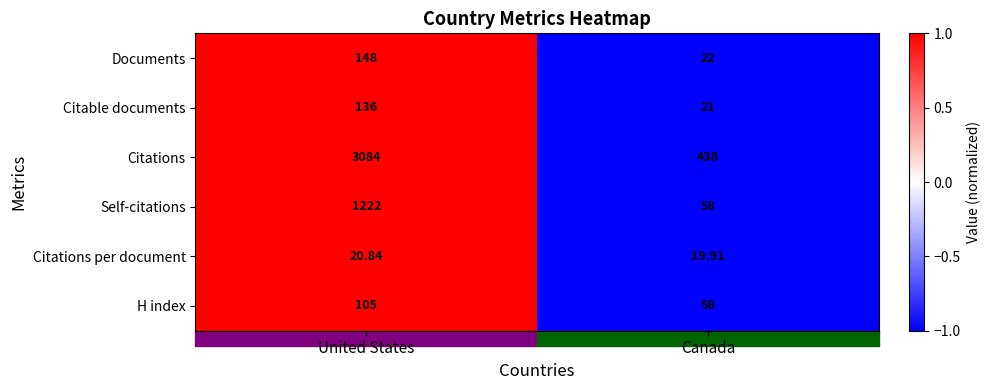

Rank the categories by Citable documents value from lowest to highest.

Canada, United States